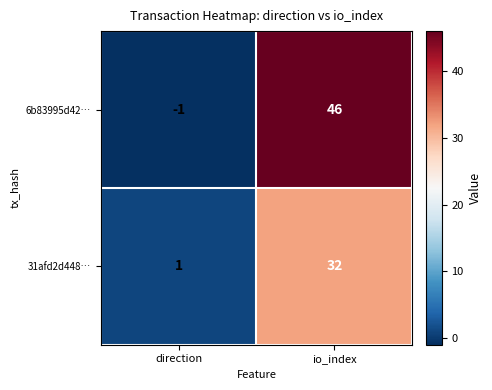

Which series has the largest range (max minus min)?

6b83995d42…